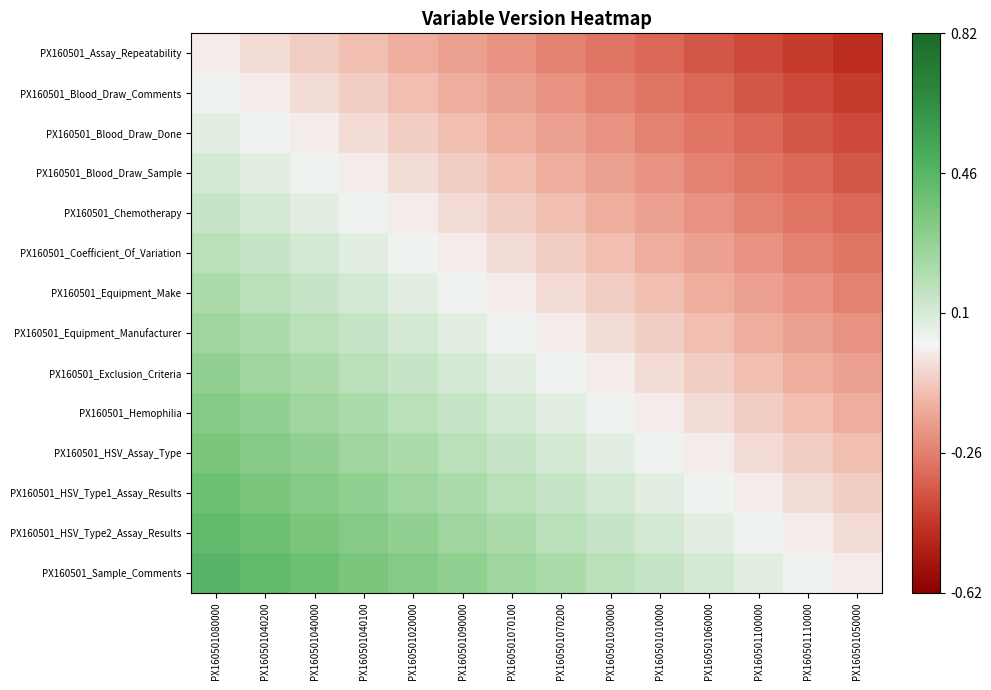

Reading left to right, transcribe all the data shown in this chart.

PX160501_Assay_Repeatability: PX160501080000=0.0	PX160501040200=-0.0	PX160501040000=-0.1	PX160501040100=-0.1	PX160501020000=-0.1	PX160501090000=-0.2	PX160501070100=-0.2	PX160501070200=-0.2	PX160501030000=-0.3	PX160501010000=-0.3	PX160501060000=-0.4	PX160501100000=-0.4	PX160501110000=-0.4	PX160501050000=-0.5
PX160501_Blood_Draw_Comments: PX160501080000=0.0	PX160501040200=0.0	PX160501040000=-0.0	PX160501040100=-0.1	PX160501020000=-0.1	PX160501090000=-0.1	PX160501070100=-0.2	PX160501070200=-0.2	PX160501030000=-0.2	PX160501010000=-0.3	PX160501060000=-0.3	PX160501100000=-0.4	PX160501110000=-0.4	PX160501050000=-0.4
PX160501_Blood_Draw_Done: PX160501080000=0.1	PX160501040200=0.0	PX160501040000=0.0	PX160501040100=-0.0	PX160501020000=-0.1	PX160501090000=-0.1	PX160501070100=-0.1	PX160501070200=-0.2	PX160501030000=-0.2	PX160501010000=-0.2	PX160501060000=-0.3	PX160501100000=-0.3	PX160501110000=-0.4	PX160501050000=-0.4
PX160501_Blood_Draw_Sample: PX160501080000=0.1	PX160501040200=0.1	PX160501040000=0.0	PX160501040100=0.0	PX160501020000=-0.0	PX160501090000=-0.1	PX160501070100=-0.1	PX160501070200=-0.1	PX160501030000=-0.2	PX160501010000=-0.2	PX160501060000=-0.2	PX160501100000=-0.3	PX160501110000=-0.3	PX160501050000=-0.4
PX160501_Chemotherapy: PX160501080000=0.1	PX160501040200=0.1	PX160501040000=0.1	PX160501040100=0.0	PX160501020000=0.0	PX160501090000=-0.0	PX160501070100=-0.1	PX160501070200=-0.1	PX160501030000=-0.1	PX160501010000=-0.2	PX160501060000=-0.2	PX160501100000=-0.2	PX160501110000=-0.3	PX160501050000=-0.3
PX160501_Coefficient_Of_Variation: PX160501080000=0.2	PX160501040200=0.1	PX160501040000=0.1	PX160501040100=0.1	PX160501020000=0.0	PX160501090000=0.0	PX160501070100=-0.0	PX160501070200=-0.1	PX160501030000=-0.1	PX160501010000=-0.1	PX160501060000=-0.2	PX160501100000=-0.2	PX160501110000=-0.2	PX160501050000=-0.3
PX160501_Equipment_Make: PX160501080000=0.2	PX160501040200=0.2	PX160501040000=0.1	PX160501040100=0.1	PX160501020000=0.1	PX160501090000=0.0	PX160501070100=0.0	PX160501070200=-0.0	PX160501030000=-0.1	PX160501010000=-0.1	PX160501060000=-0.1	PX160501100000=-0.2	PX160501110000=-0.2	PX160501050000=-0.2
PX160501_Equipment_Manufacturer: PX160501080000=0.2	PX160501040200=0.2	PX160501040000=0.2	PX160501040100=0.1	PX160501020000=0.1	PX160501090000=0.1	PX160501070100=0.0	PX160501070200=0.0	PX160501030000=-0.0	PX160501010000=-0.1	PX160501060000=-0.1	PX160501100000=-0.1	PX160501110000=-0.2	PX160501050000=-0.2
PX160501_Exclusion_Criteria: PX160501080000=0.3	PX160501040200=0.2	PX160501040000=0.2	PX160501040100=0.2	PX160501020000=0.1	PX160501090000=0.1	PX160501070100=0.1	PX160501070200=0.0	PX160501030000=0.0	PX160501010000=-0.0	PX160501060000=-0.1	PX160501100000=-0.1	PX160501110000=-0.1	PX160501050000=-0.2
PX160501_Hemophilia: PX160501080000=0.3	PX160501040200=0.3	PX160501040000=0.2	PX160501040100=0.2	PX160501020000=0.2	PX160501090000=0.1	PX160501070100=0.1	PX160501070200=0.1	PX160501030000=0.0	PX160501010000=0.0	PX160501060000=-0.0	PX160501100000=-0.1	PX160501110000=-0.1	PX160501050000=-0.1
PX160501_HSV_Assay_Type: PX160501080000=0.4	PX160501040200=0.3	PX160501040000=0.3	PX160501040100=0.2	PX160501020000=0.2	PX160501090000=0.2	PX160501070100=0.1	PX160501070200=0.1	PX160501030000=0.1	PX160501010000=0.0	PX160501060000=0.0	PX160501100000=-0.0	PX160501110000=-0.1	PX160501050000=-0.1
PX160501_HSV_Type1_Assay_Results: PX160501080000=0.4	PX160501040200=0.4	PX160501040000=0.3	PX160501040100=0.3	PX160501020000=0.2	PX160501090000=0.2	PX160501070100=0.2	PX160501070200=0.1	PX160501030000=0.1	PX160501010000=0.1	PX160501060000=0.0	PX160501100000=0.0	PX160501110000=-0.0	PX160501050000=-0.1
PX160501_HSV_Type2_Assay_Results: PX160501080000=0.4	PX160501040200=0.4	PX160501040000=0.4	PX160501040100=0.3	PX160501020000=0.3	PX160501090000=0.2	PX160501070100=0.2	PX160501070200=0.2	PX160501030000=0.1	PX160501010000=0.1	PX160501060000=0.1	PX160501100000=0.0	PX160501110000=0.0	PX160501050000=-0.0
PX160501_Sample_Comments: PX160501080000=0.5	PX160501040200=0.4	PX160501040000=0.4	PX160501040100=0.4	PX160501020000=0.3	PX160501090000=0.3	PX160501070100=0.2	PX160501070200=0.2	PX160501030000=0.2	PX160501010000=0.1	PX160501060000=0.1	PX160501100000=0.1	PX160501110000=0.0	PX160501050000=0.0